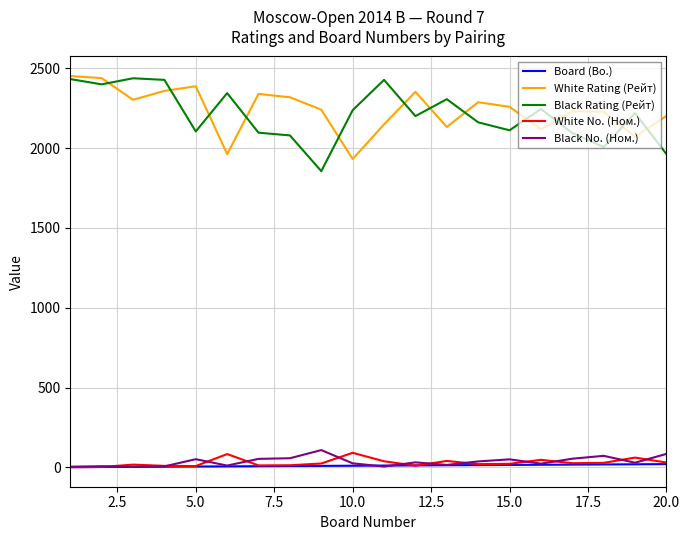

True or false: Black No. (Ном.) and Black Rating (Рейт) intersect in this chart.

False